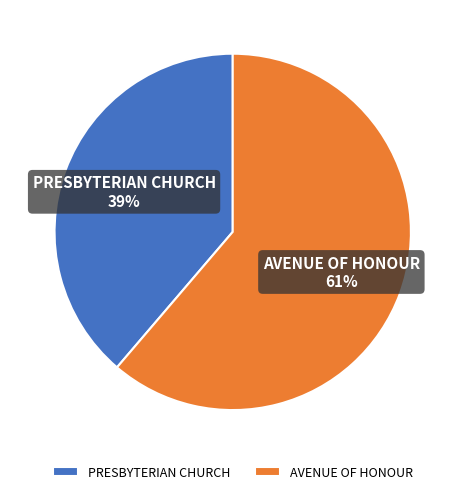

Approximately how many times larger is the value at PRESBYTERIAN CHURCH compared to AVENUE OF HONOUR?

0.6